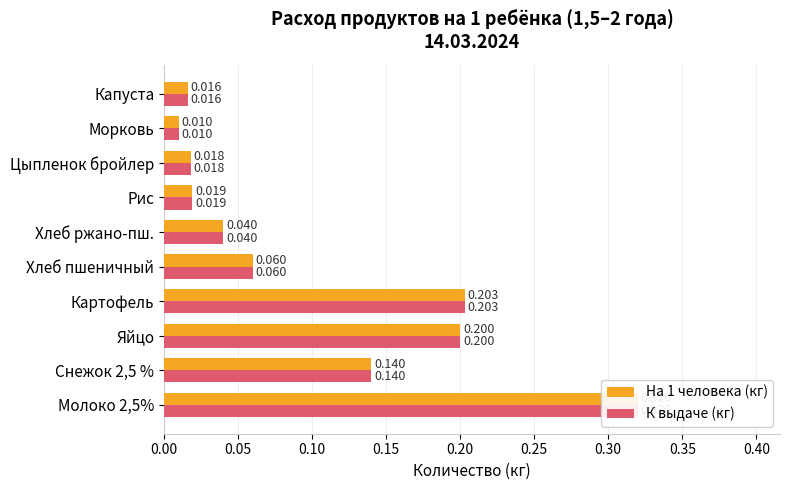

How many bars are there in total?

20